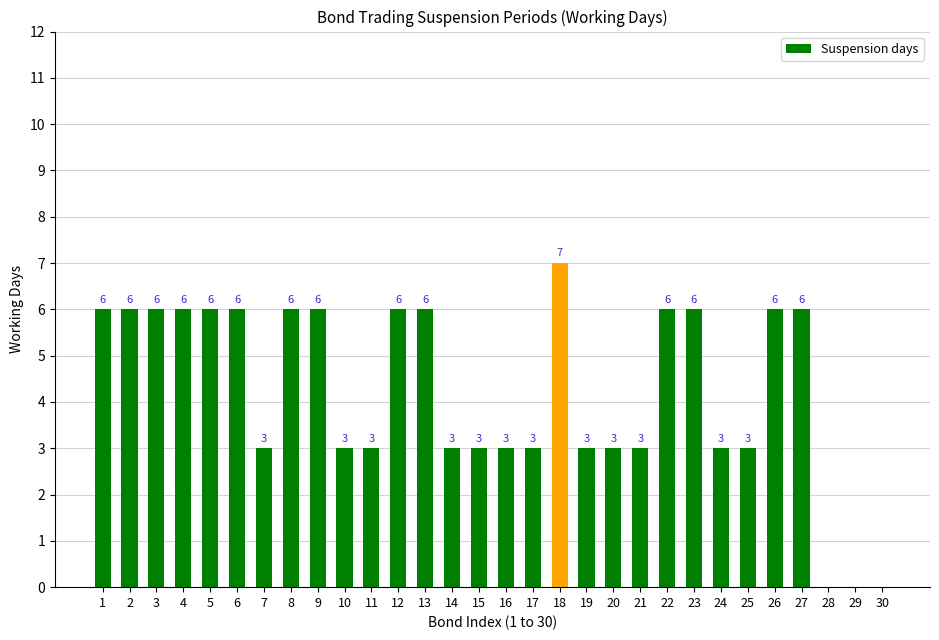

What value does the data have at 13?

6